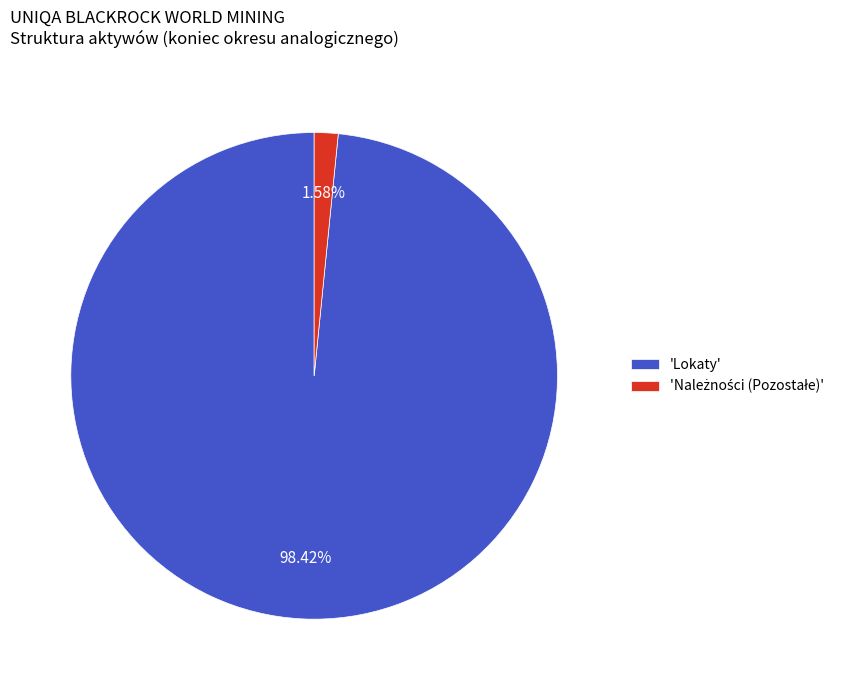

Which category has the biggest portion of the pie?

'Lokaty'